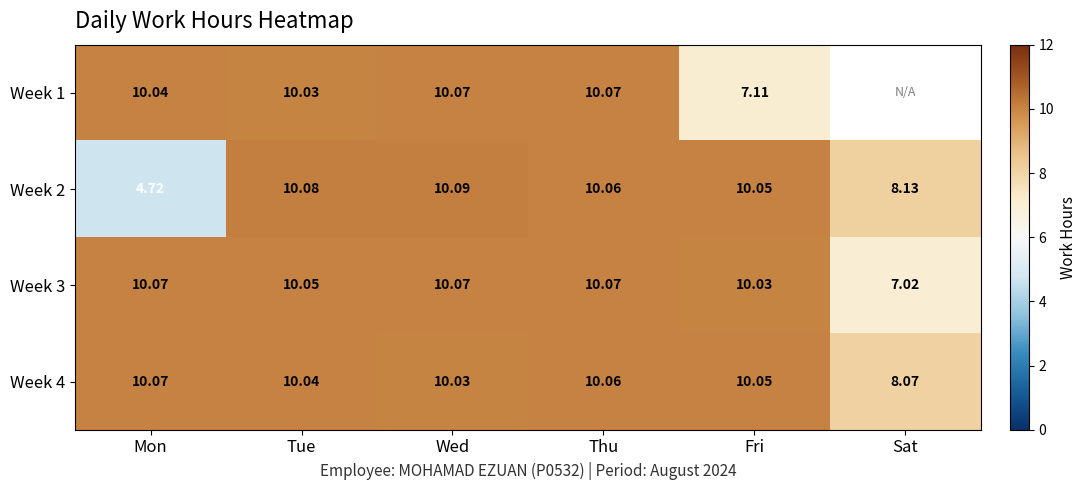

Rank the categories by Week 2 value from highest to lowest.

Wed, Tue, Thu, Fri, Sat, Mon